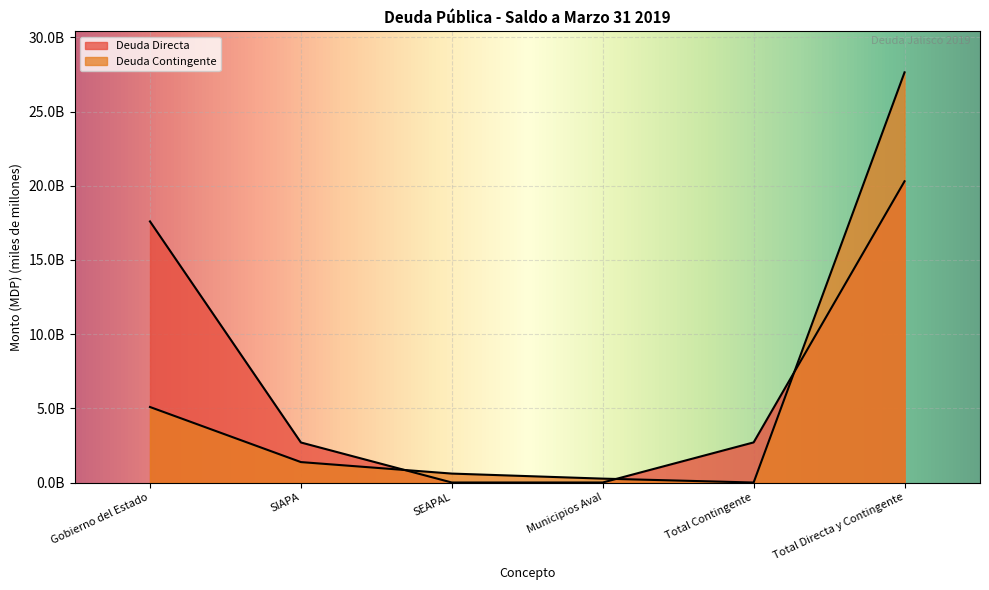

At which category is the sum across all series the highest?

Total Directa y Contingente